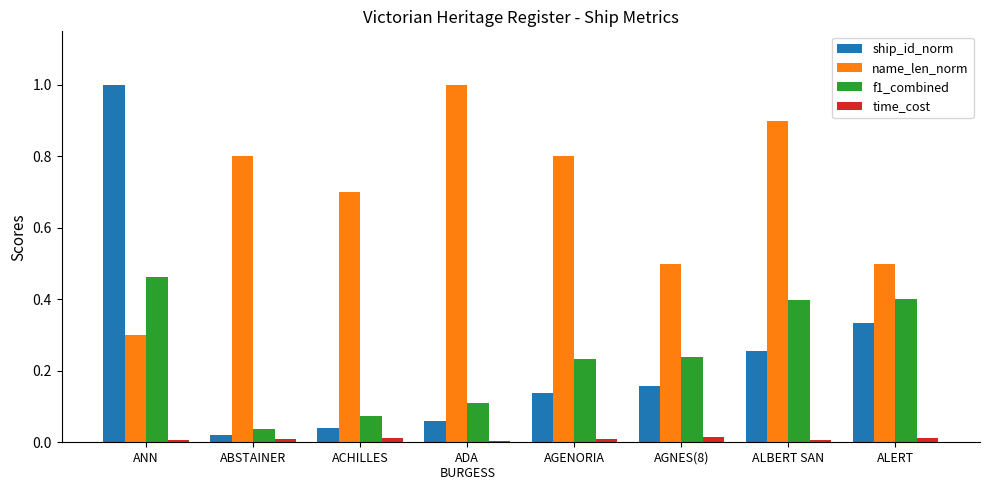

The time_cost series shows 0.0 at ABSTAINER. True or false?

True